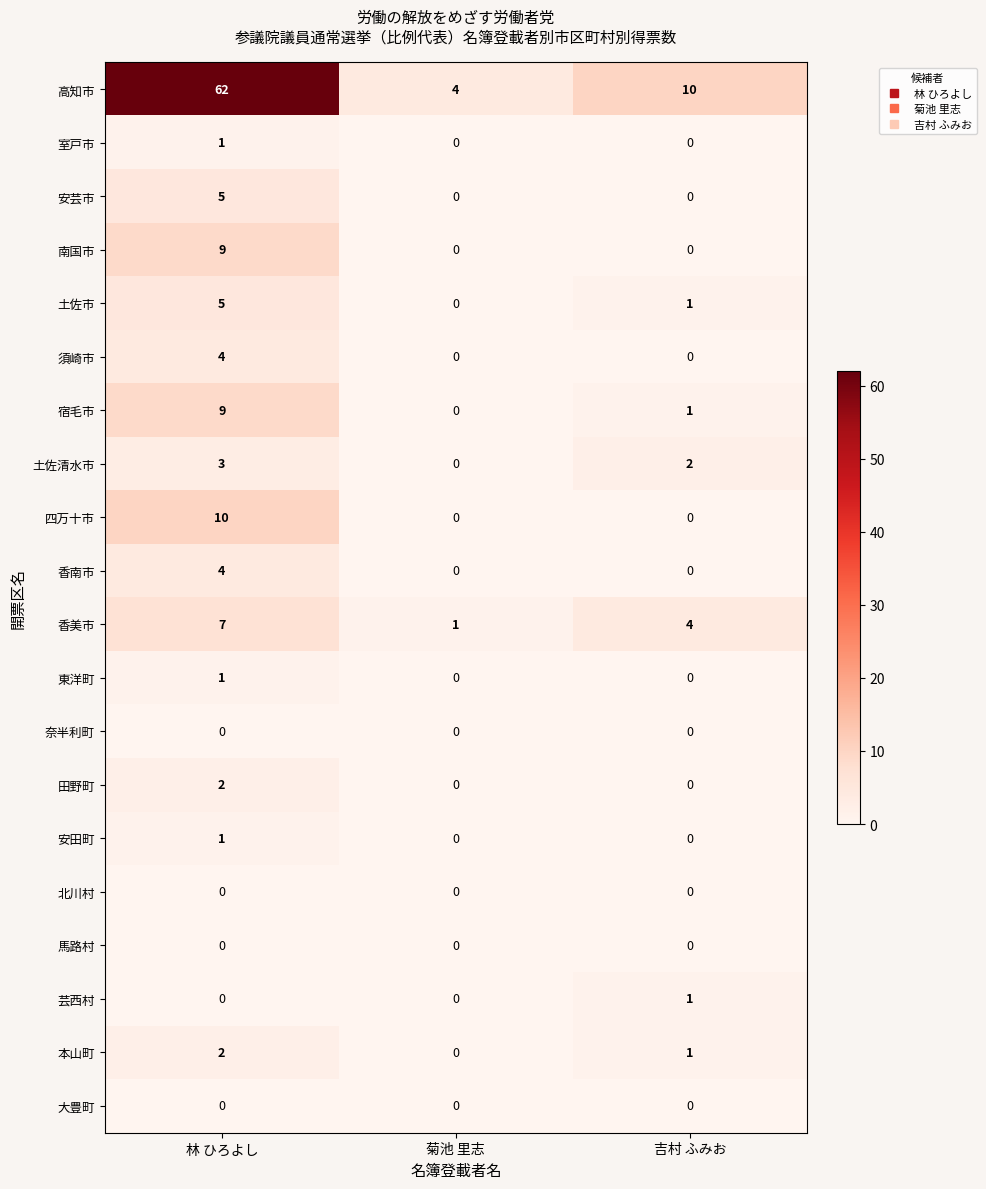

What is the greatest value displayed?

62